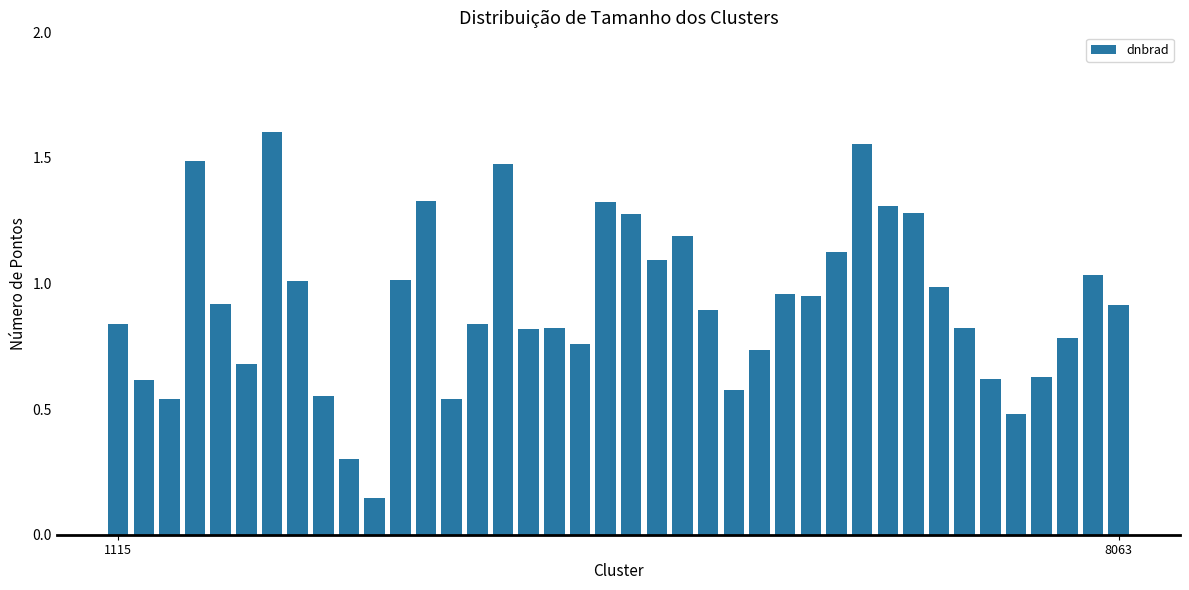

What is the value of the 24th bar from the left?

0.9